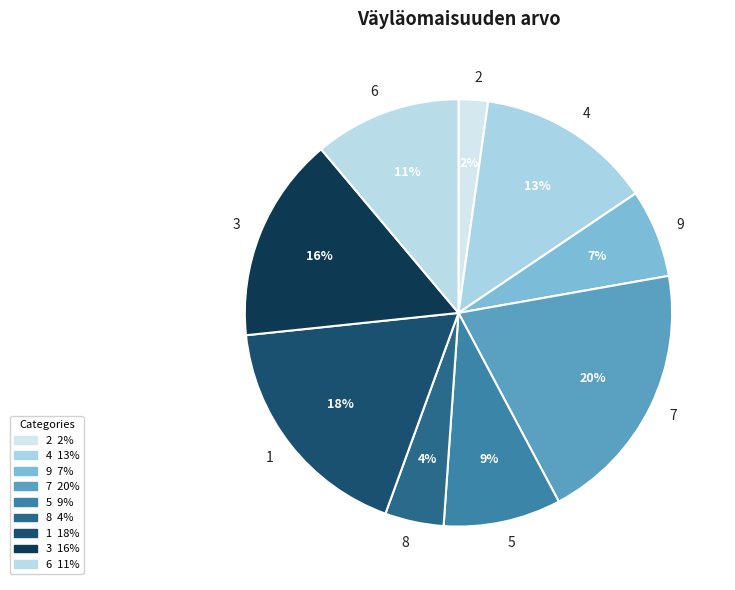

Does 1 represent more than half of the total?

No